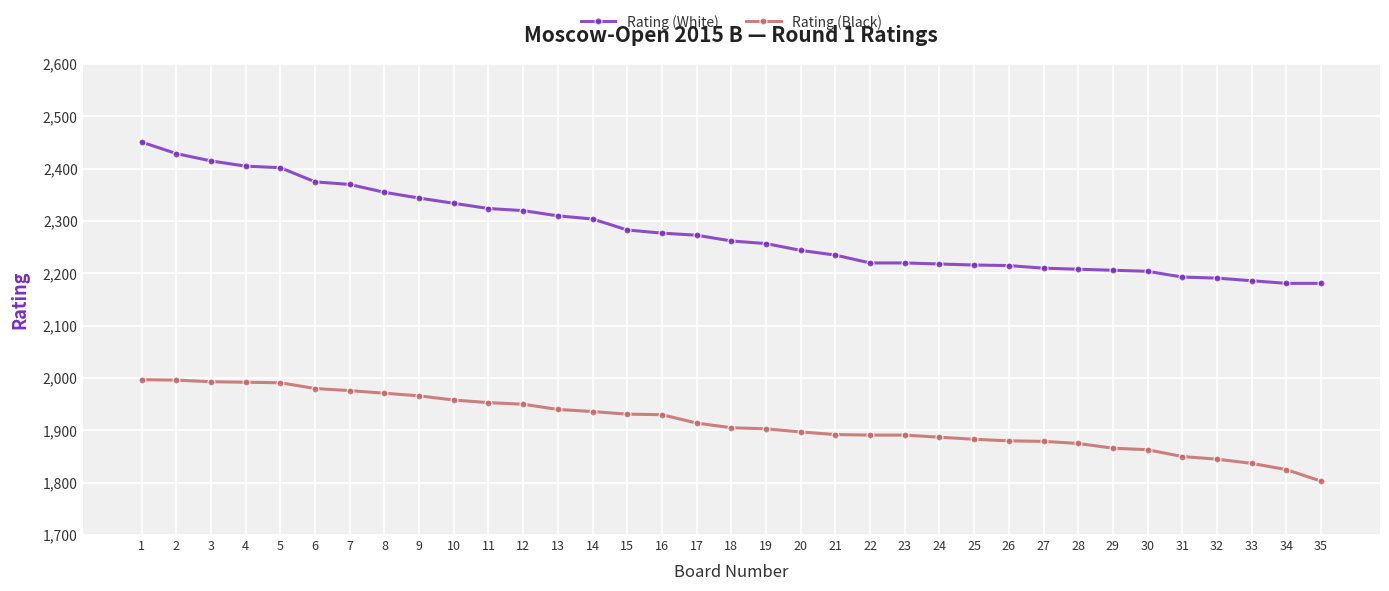

Is the value of Rating (Black) at 35 greater than the value of Rating (White) at 14?

No